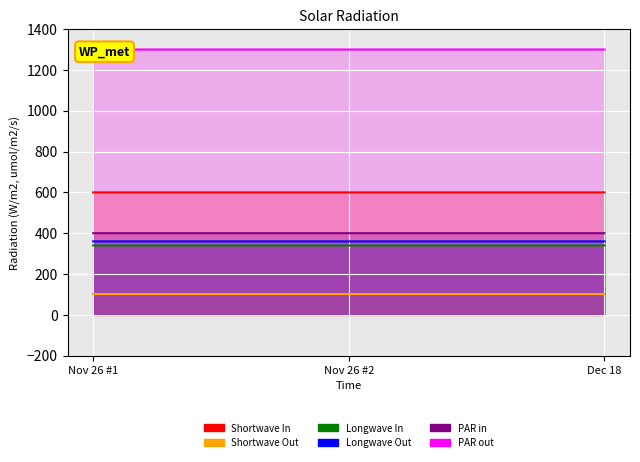

Which series has the largest total across all categories?

PAR out